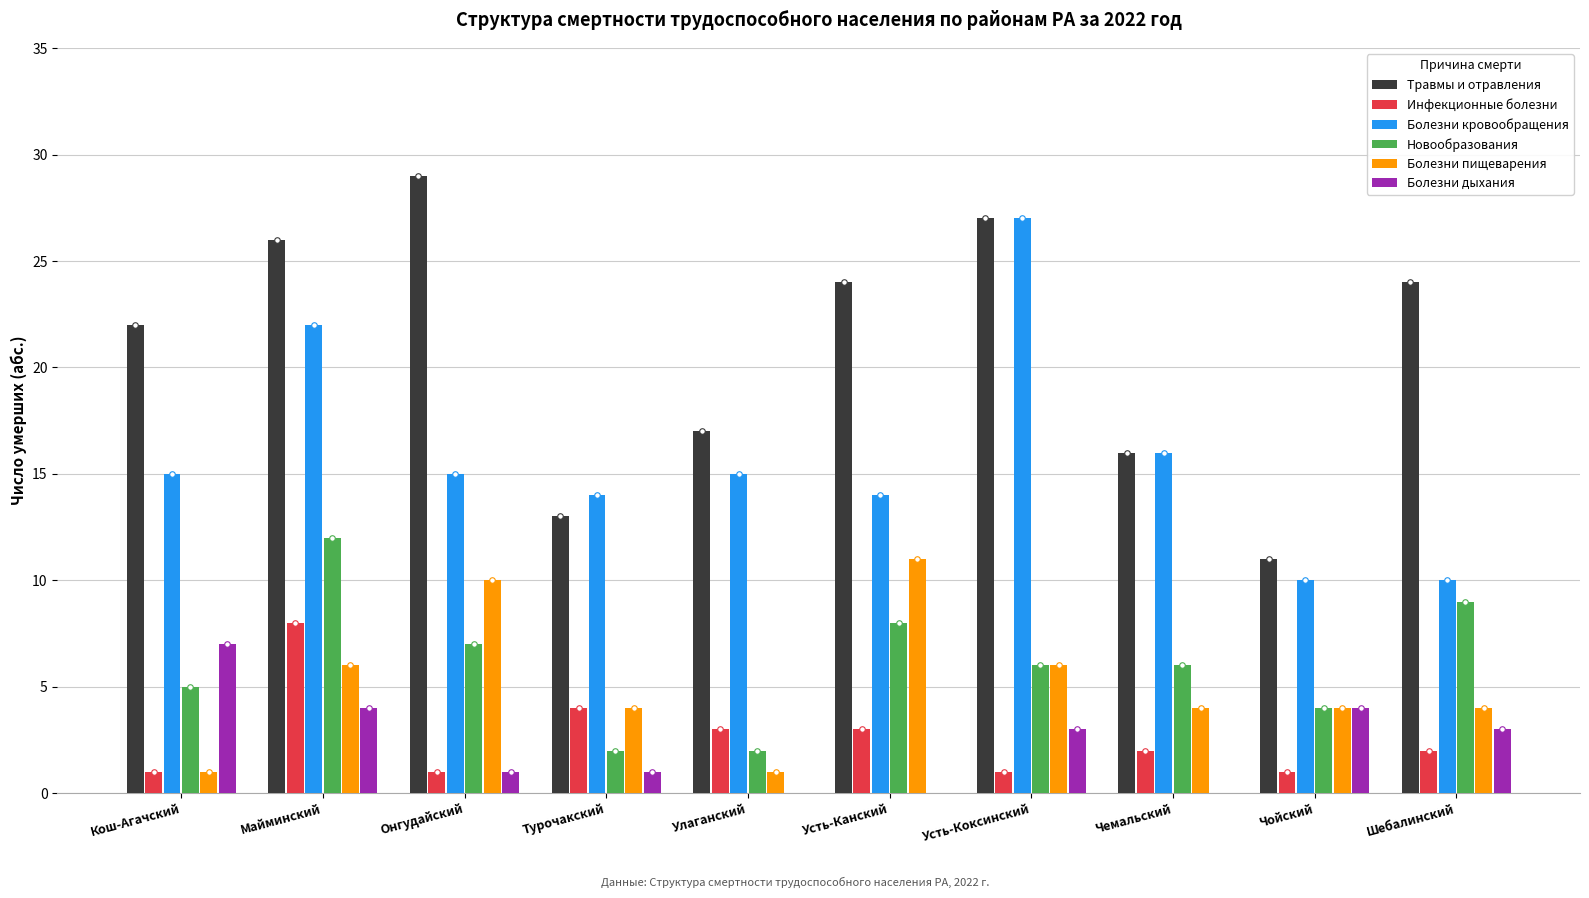

Reading left to right, what are all the values shown in this chart?

Травмы и отравления: 22	26	29	13	17	24	27	16	11	24
Инфекционные болезни: 1	8	1	4	3	3	1	2	1	2
Болезни кровообращения: 15	22	15	14	15	14	27	16	10	10
Новообразования: 5	12	7	2	2	8	6	6	4	9
Болезни пищеварения: 1	6	10	4	1	11	6	4	4	4
Болезни дыхания: 7	4	1	1	0	0	3	0	4	3